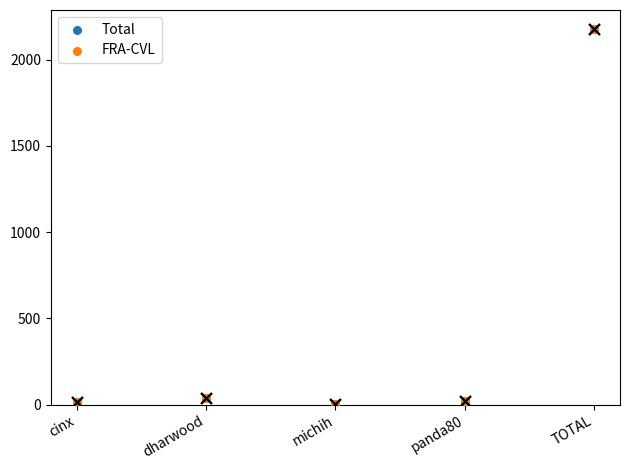

Which series has the largest total across all categories?

Total